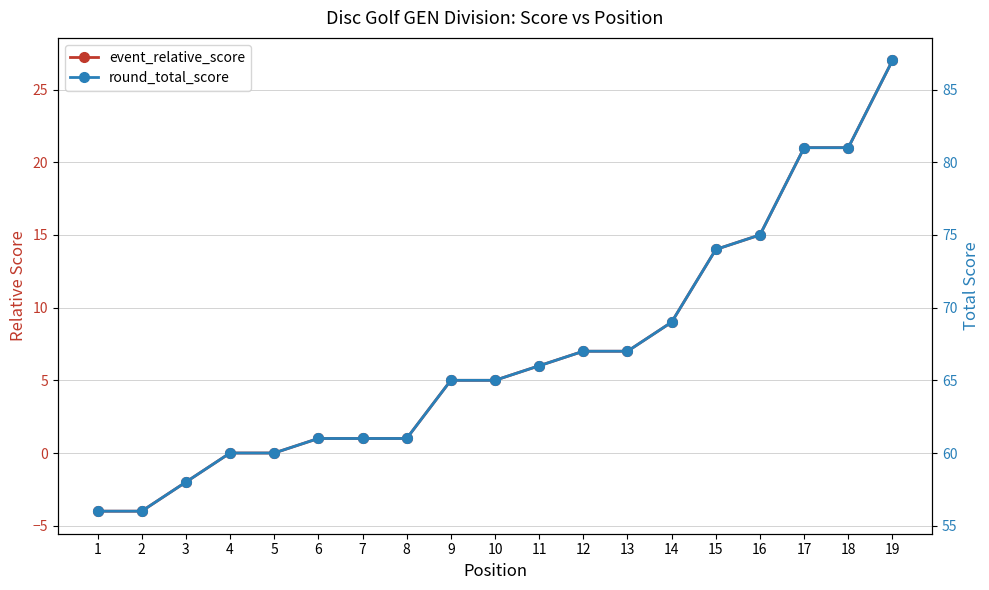

True or false: round_total_score and event_relative_score cross at least once.

False